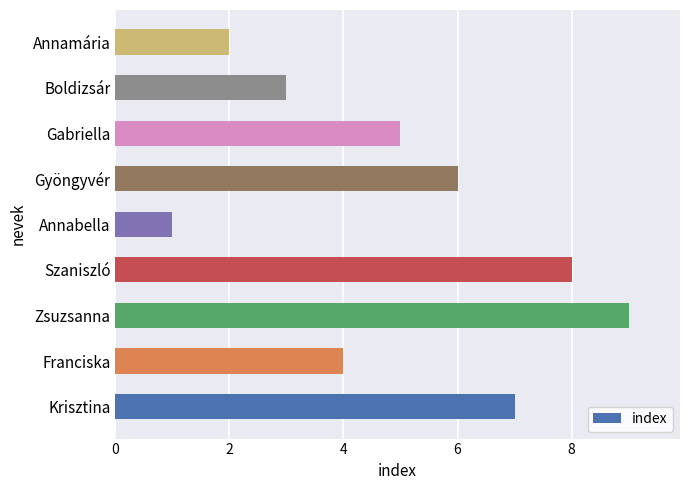

Reading bottom to top, what are all the values shown in this chart?

Krisztina=7	Franciska=4	Zsuzsanna=9	Szaniszló=8	Annabella=1	Gyöngyvér=6	Gabriella=5	Boldizsár=3	Annamária=2